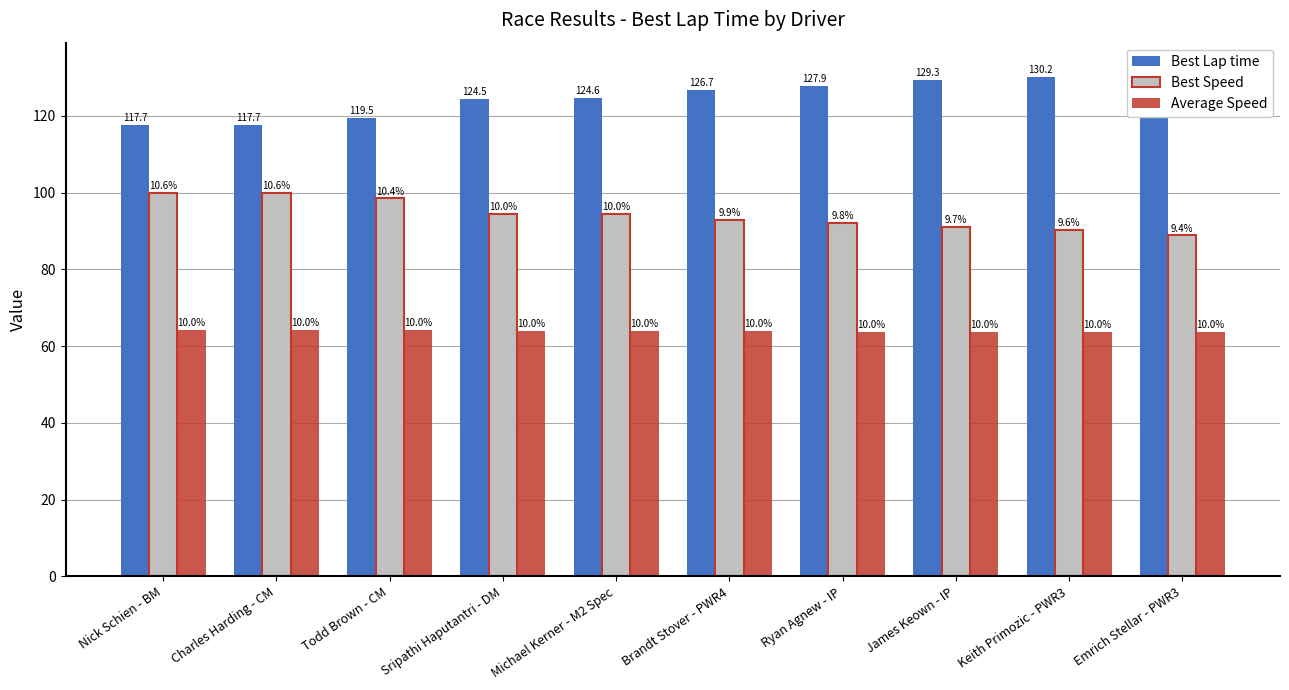

Which series has the largest total across all categories?

Best Lap time